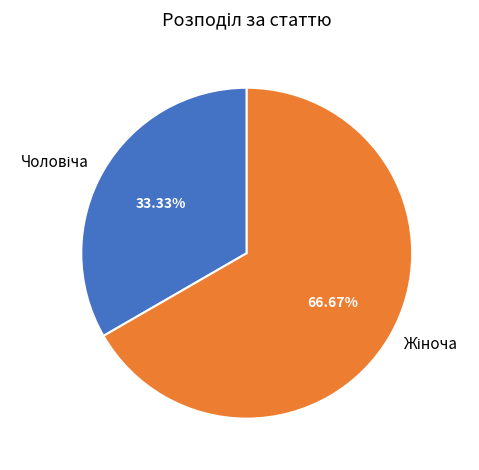

Is there a majority slice in this chart?

Yes